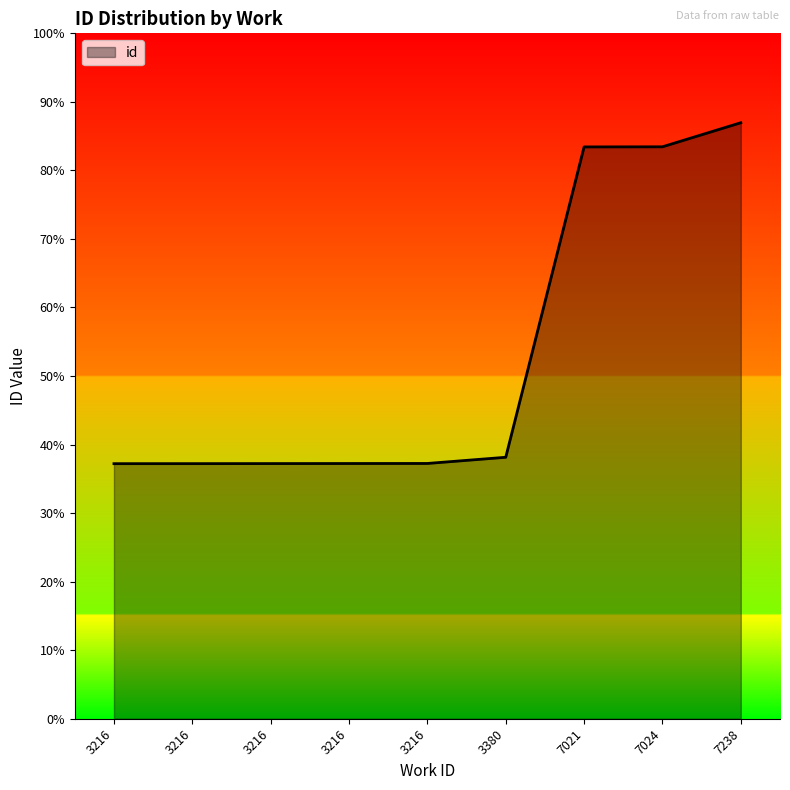

Reading right to left, transcribe all the data shown in this chart.

7238=19736	7024=18939	7021=18935	3380=8658	3216=8453	3216=8451	3216=8449	3216=8447	3216=8446